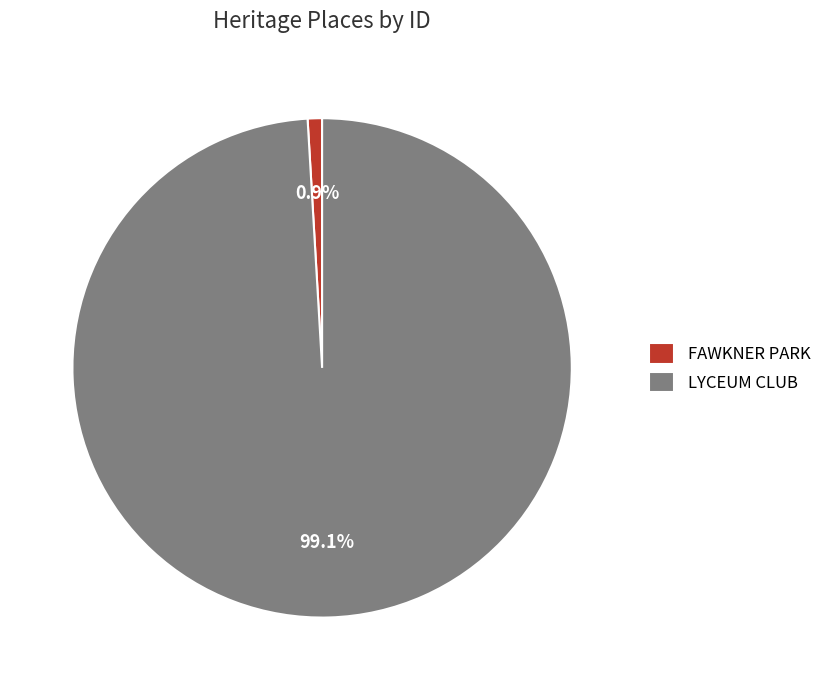

How many slices are in this pie chart?

2